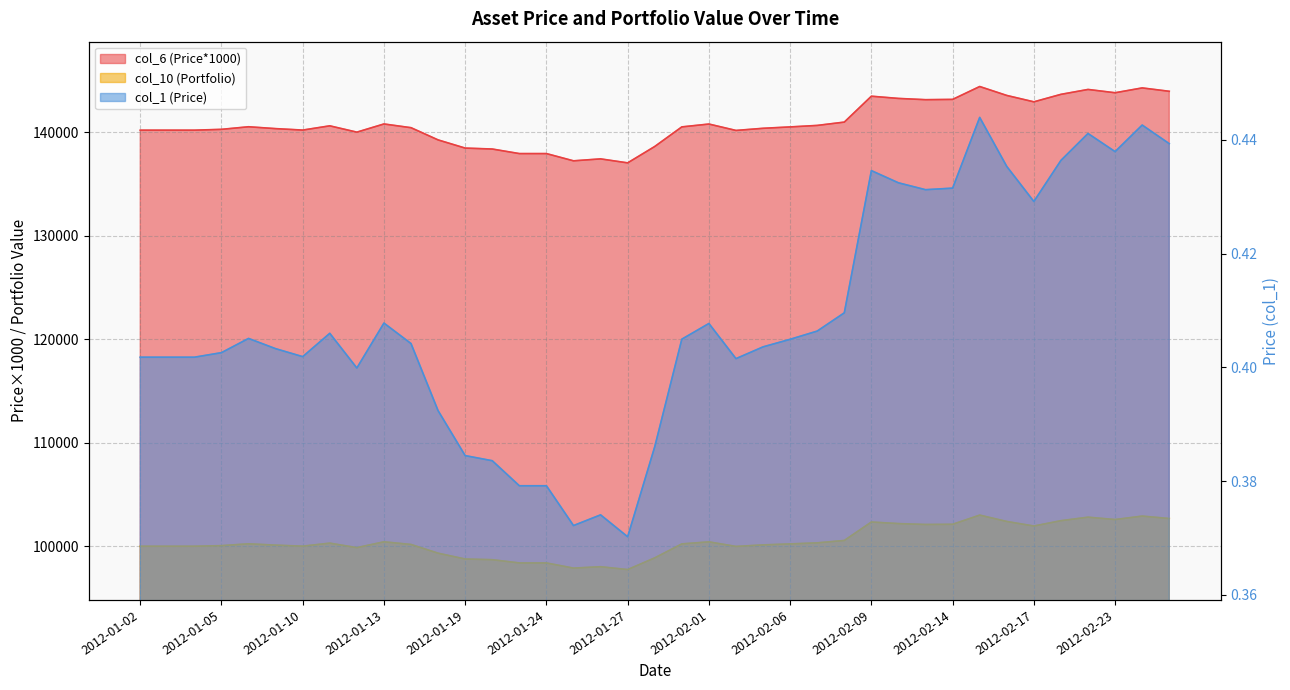

At which category is the sum across all series the highest?

2012-02-15